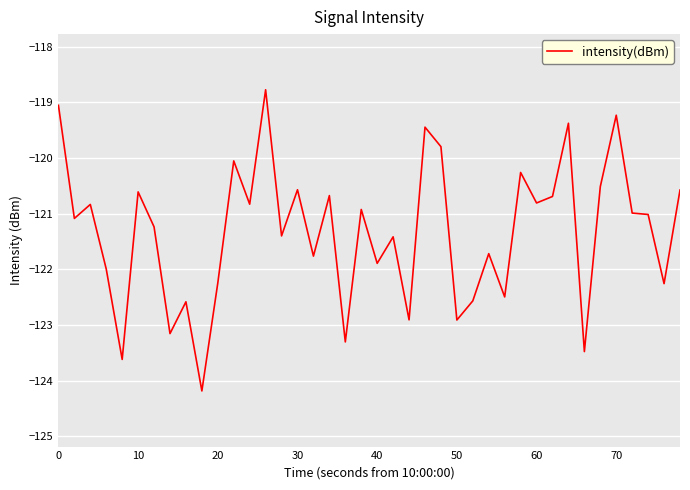

What is the smallest value displayed?

-124.2